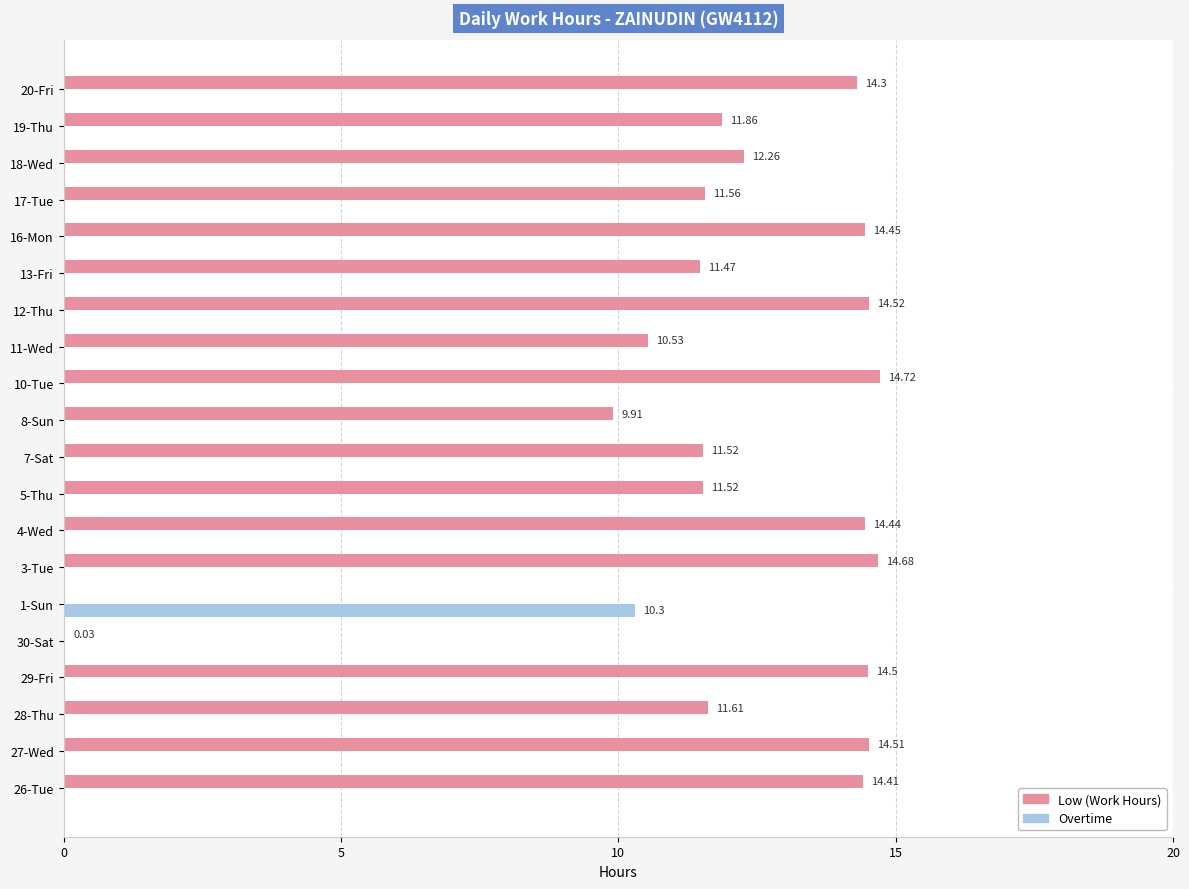

What is the sum of all Overtime values?

10.3